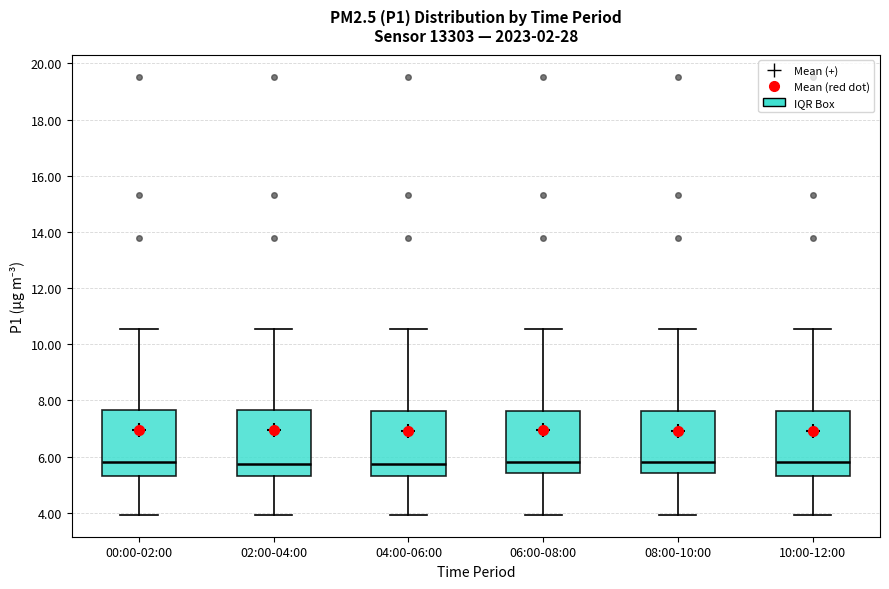

Reading left to right, read every box against the y-axis: the position of its median line, the range the box covers, and the ends of its whiskers. The values are not printed on the chart, so give them approximately, as read against the axis.

00:00-02:00: median 5.8, box 5.4 to 7.6, whiskers 4.0 to 10.6
02:00-04:00: median 5.8, box 5.4 to 7.6, whiskers 4.0 to 10.6
04:00-06:00: median 5.8, box 5.4 to 7.6, whiskers 4.0 to 10.6
06:00-08:00: median 5.8, box 5.4 to 7.6, whiskers 4.0 to 10.6
08:00-10:00: median 5.8, box 5.4 to 7.6, whiskers 4.0 to 10.6
10:00-12:00: median 5.8, box 5.4 to 7.6, whiskers 4.0 to 10.6